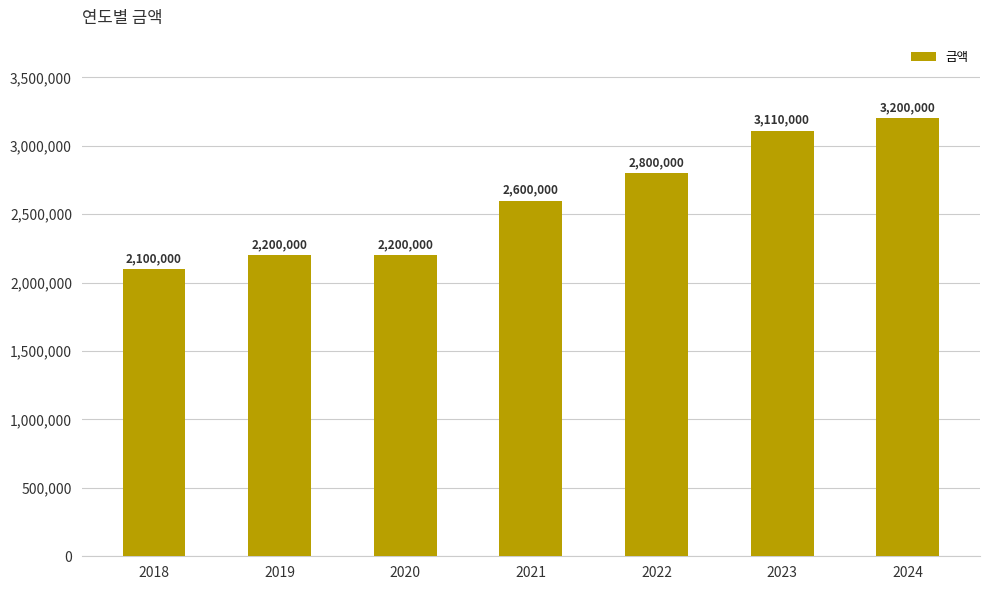

How many data points are less than 2600000?

3